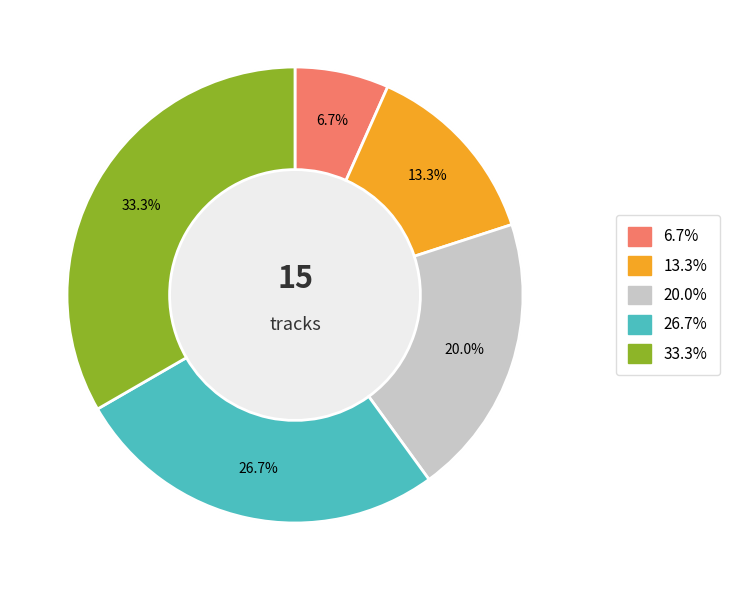

True or false: Cloud accounts for 30% of the total.

False